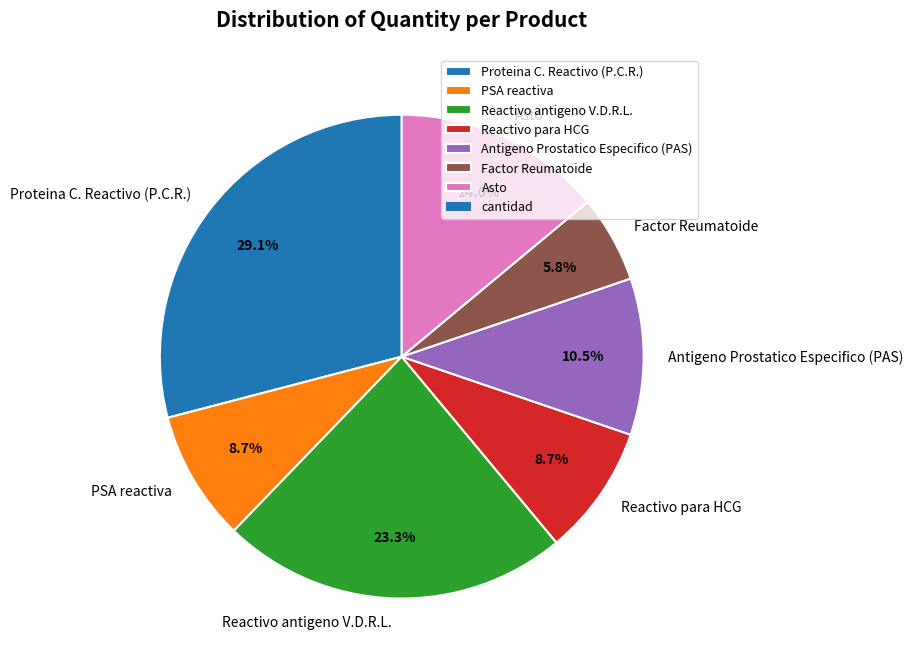

How much of the chart is everything except Factor Reumatoide?

94.2%